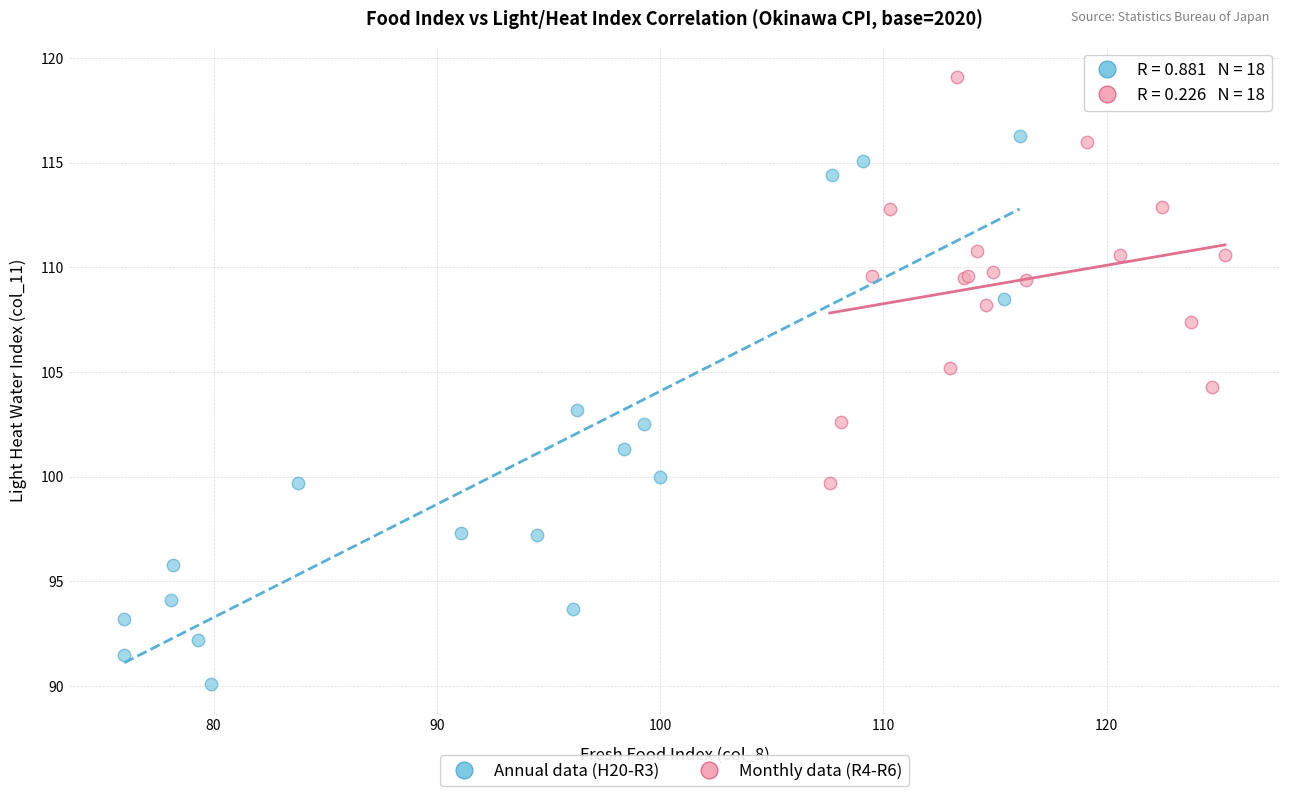

Which series has the largest Y range (max minus min)?

Annual data (H20-R3)